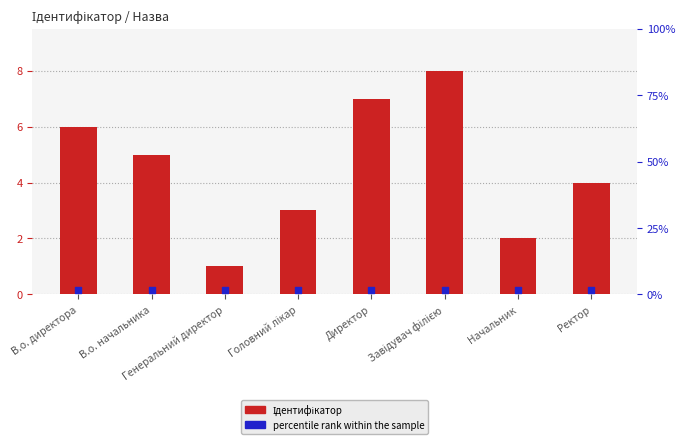

At how many categories does at least one series exceed 3?

5